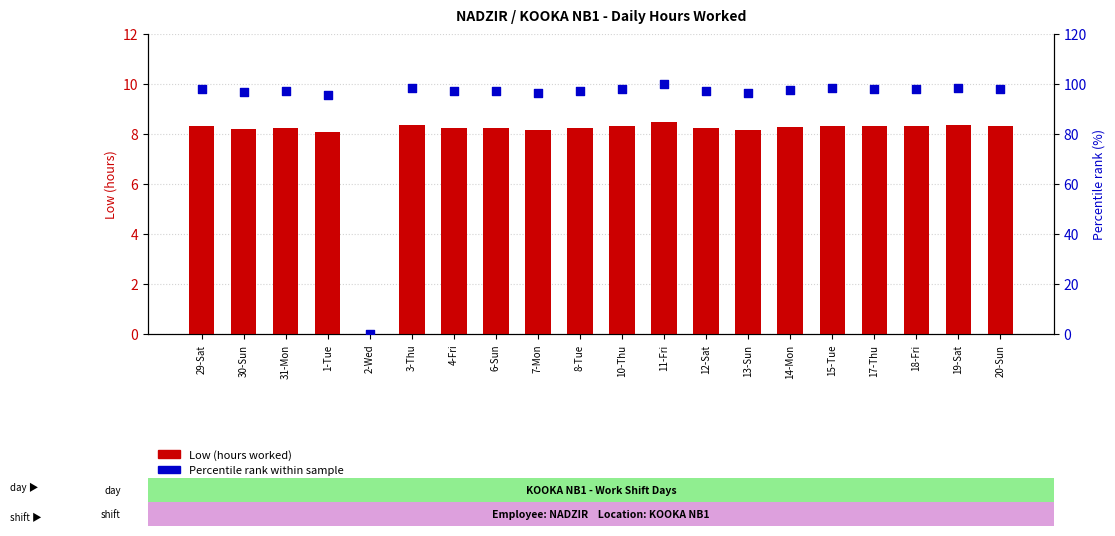

What are all the series names shown in the legend?

Low (hours worked), Percentile rank within sample